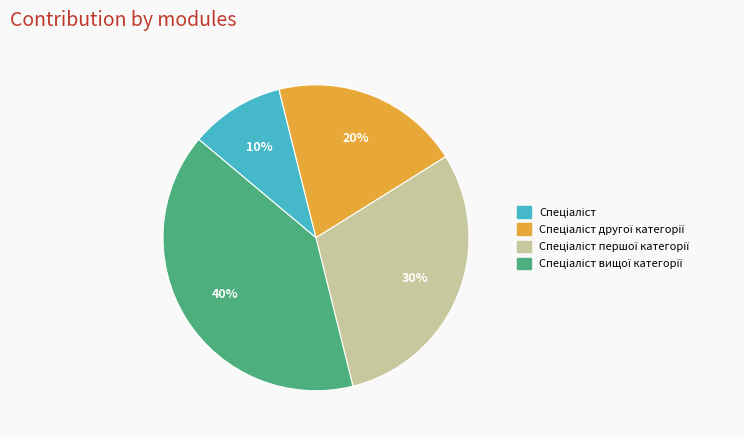

To the nearest percent, what is the average slice percentage?

25%